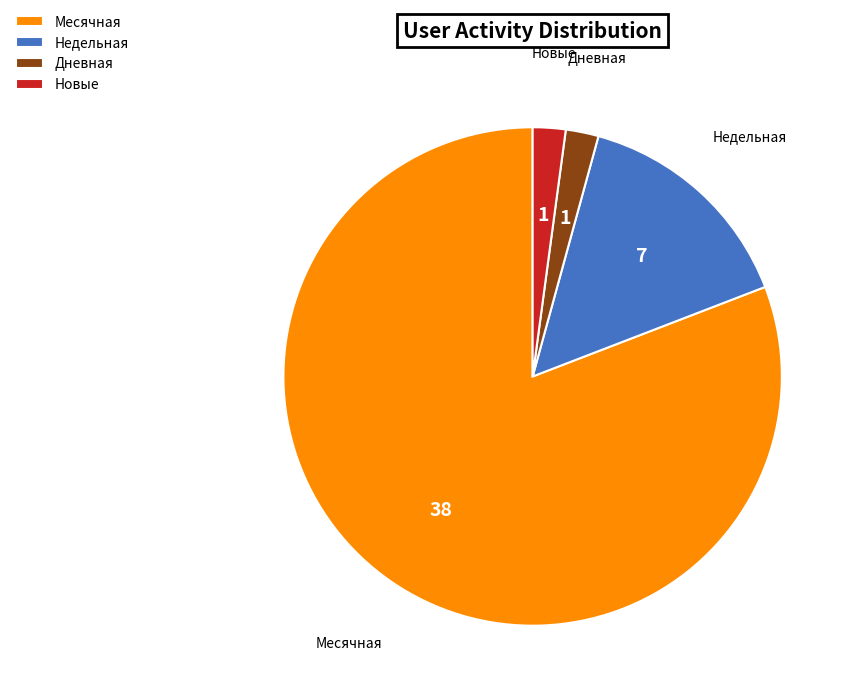

How many slices are in this pie chart?

4